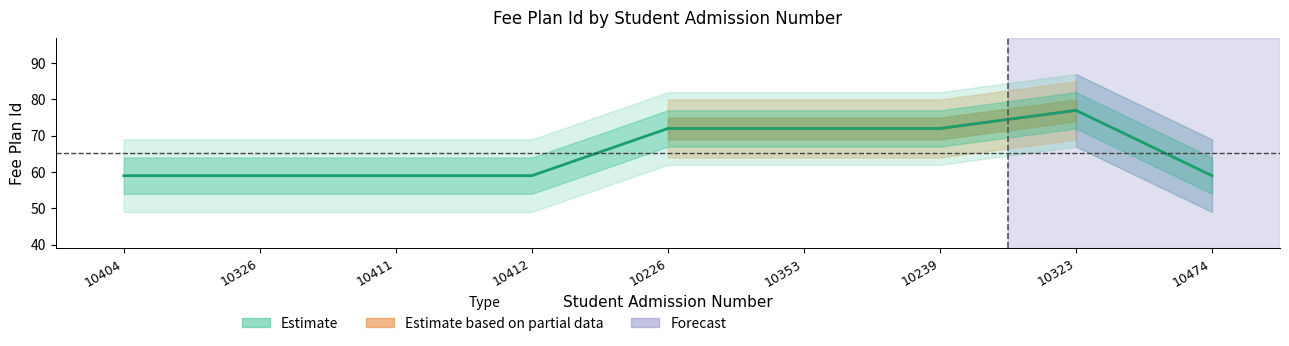

The value at 10323 is 29. True or false?

False